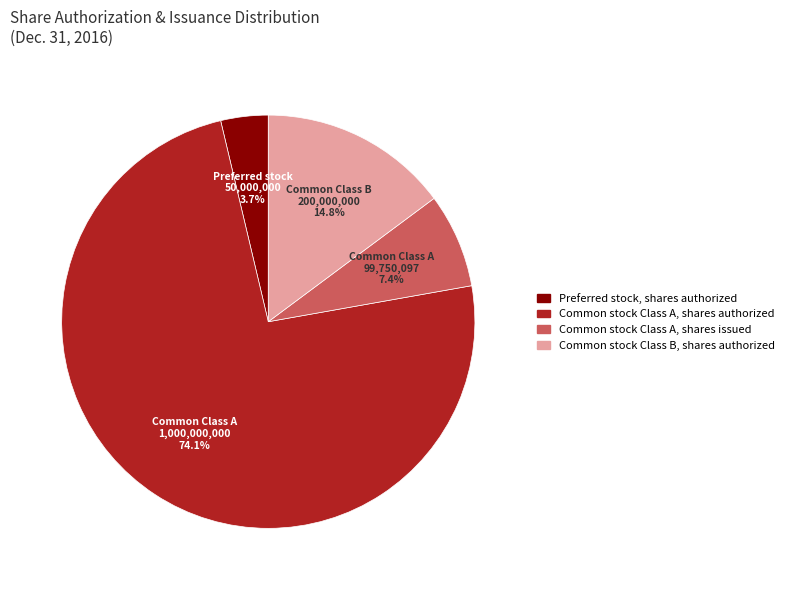

How many segments does this pie chart have?

4